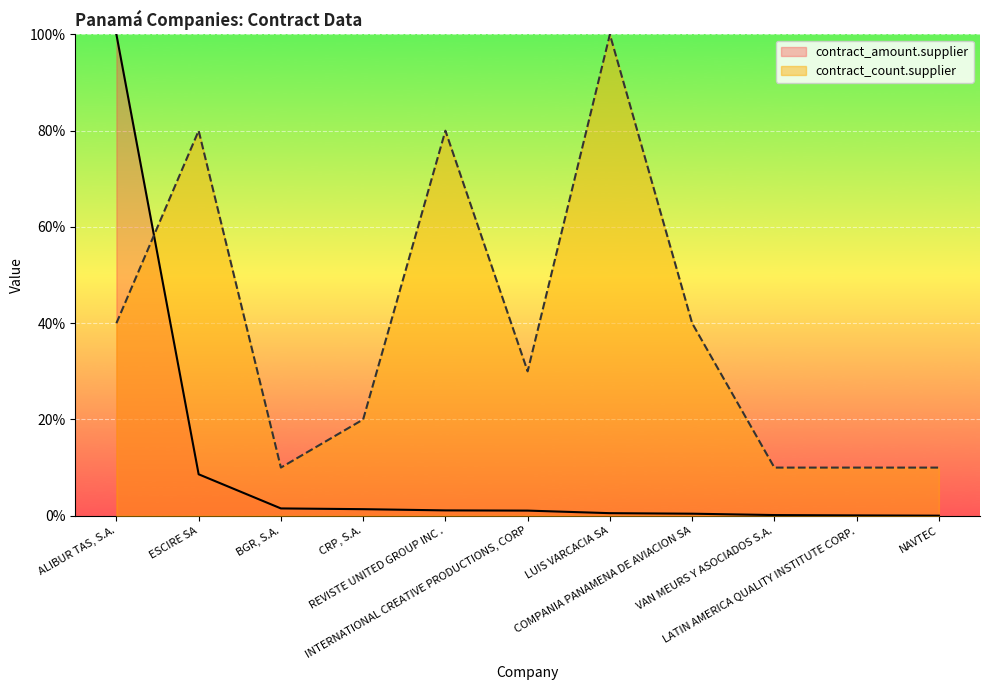

What is the maximum value shown in the chart?

100.0